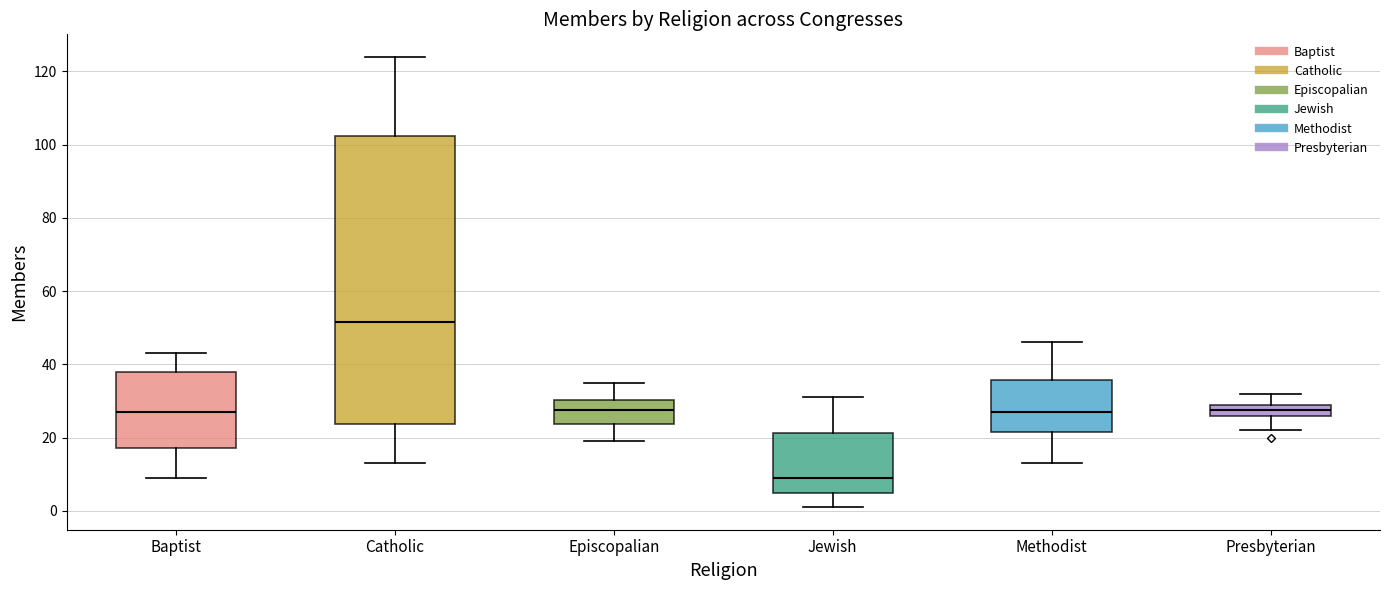

Reading left to right, transcribe this box plot: for each box, give where its median line is, the range the box spans, and where its two whiskers end, as read against the y-axis. The values are not printed on the chart, so give them approximately, as read against the axis.

Baptist: median 28, box 18 to 38, whiskers 10 to 44
Catholic: median 52, box 24 to 102, whiskers 14 to 124
Episcopalian: median 28, box 24 to 30, whiskers 20 to 36
Jewish: median 10, box 6 to 22, whiskers 2 to 32
Methodist: median 28, box 22 to 36, whiskers 14 to 46
Presbyterian: median 28, box 26 to 30, whiskers 22 to 32